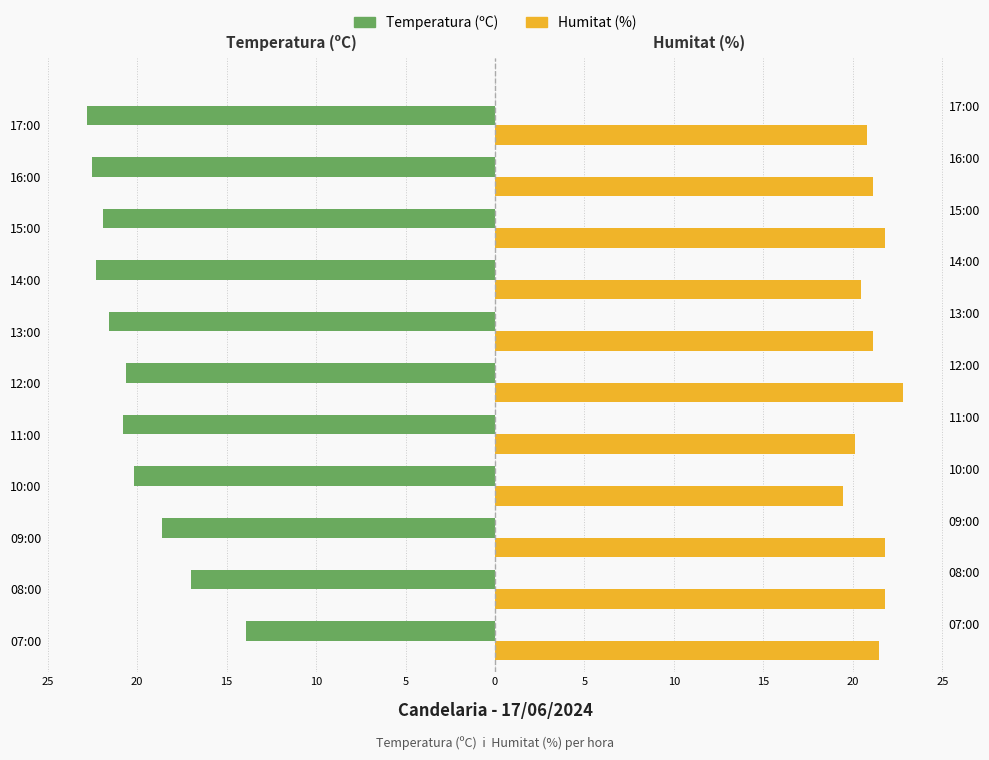

Is it true that Humitat (%) equals 6.1 at 07:00?

False